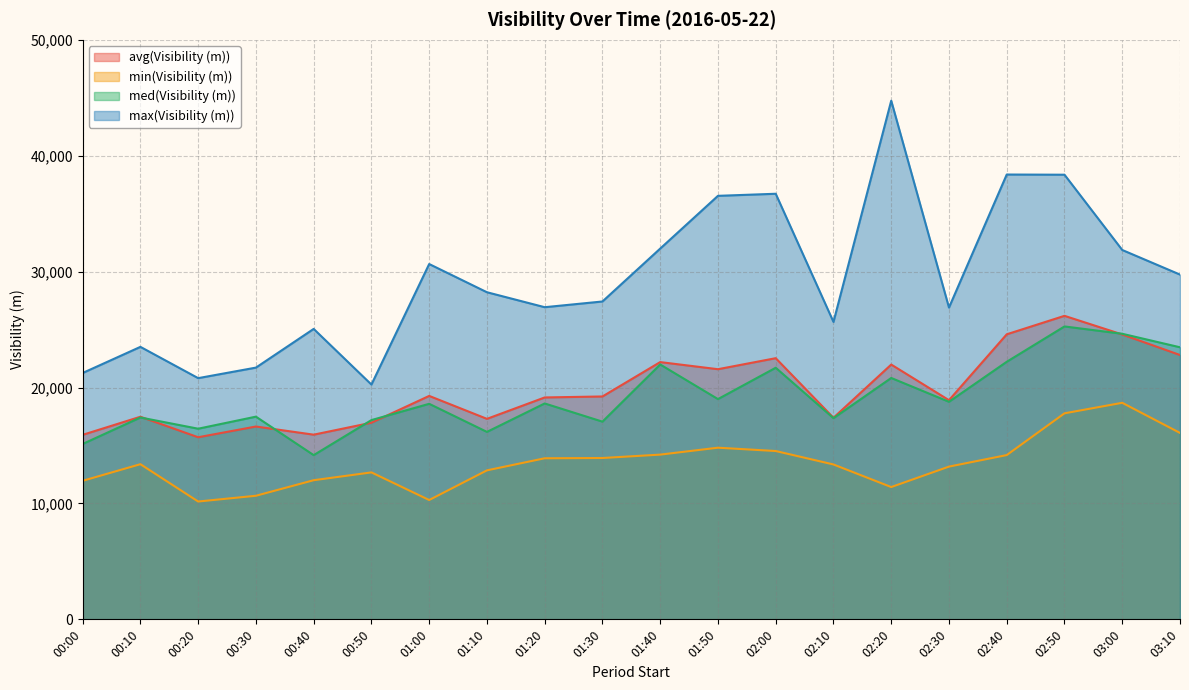

What is the spread (max minus min) of values at 03:10?

13661